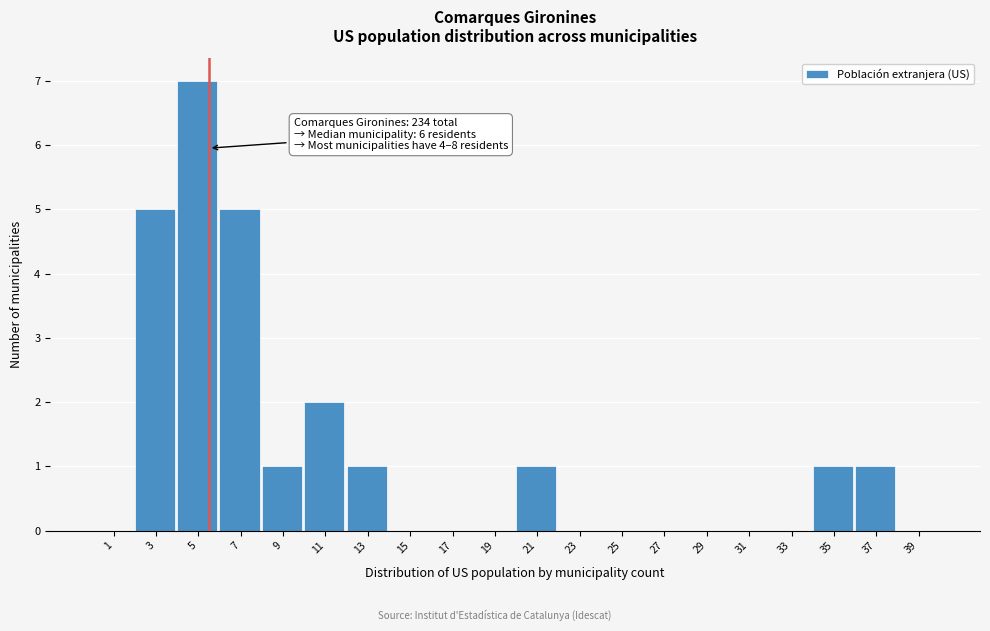

Reading left to right, what are all the values shown in this chart?

1=0	3=5	5=7	7=5	9=1	11=2	13=1	15=0	17=0	19=0	21=1	23=0	25=0	27=0	29=0	31=0	33=0	35=1	37=1	39=0